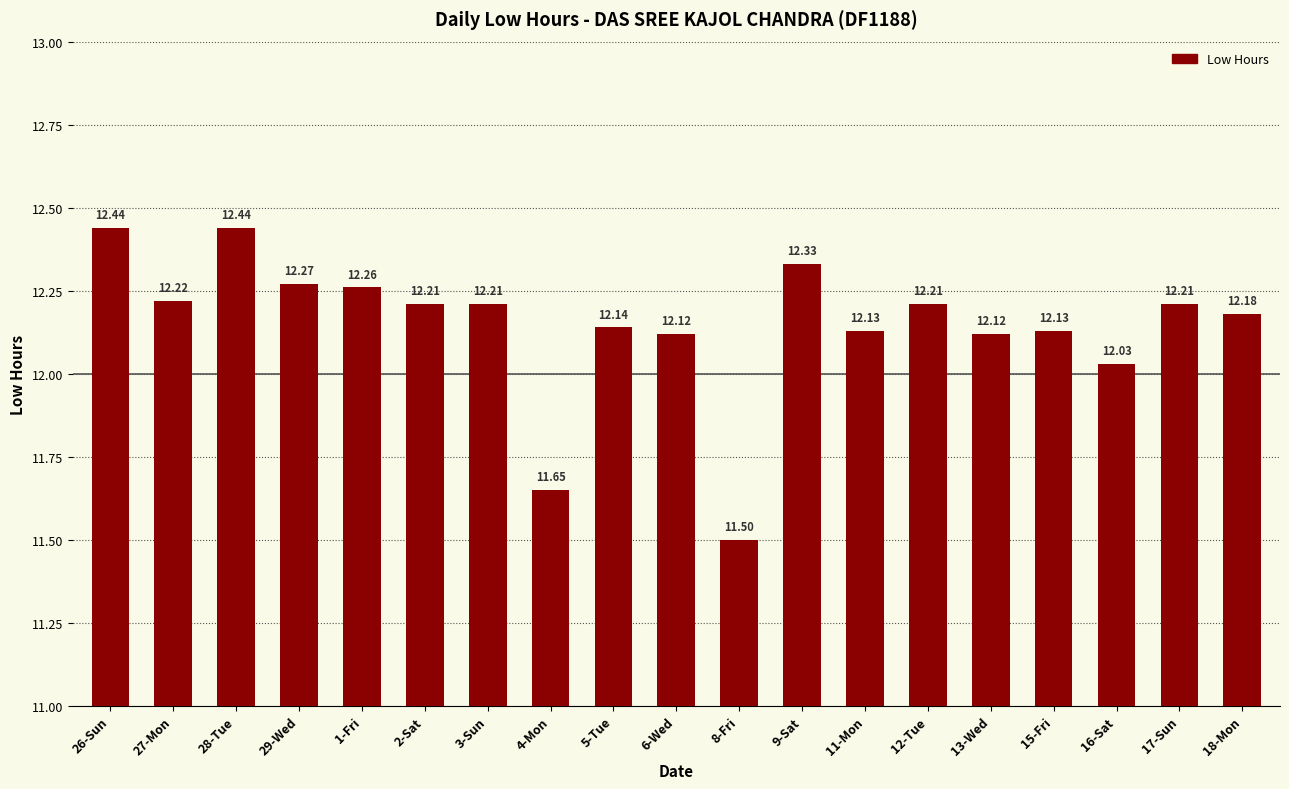

What is the greatest value displayed?

12.4